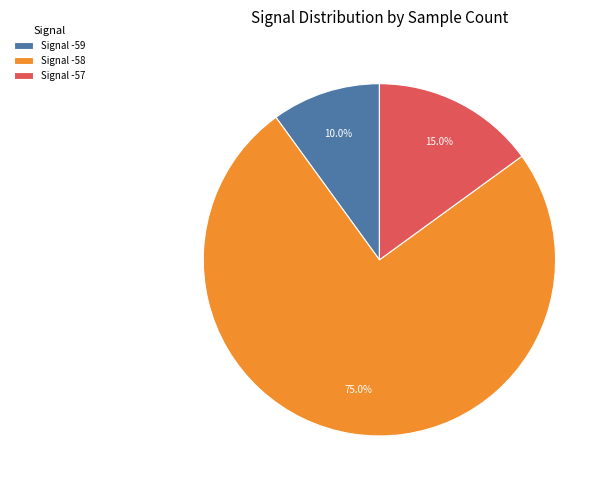

Which has a higher value, Signal -58 or Signal -57?

Signal -58